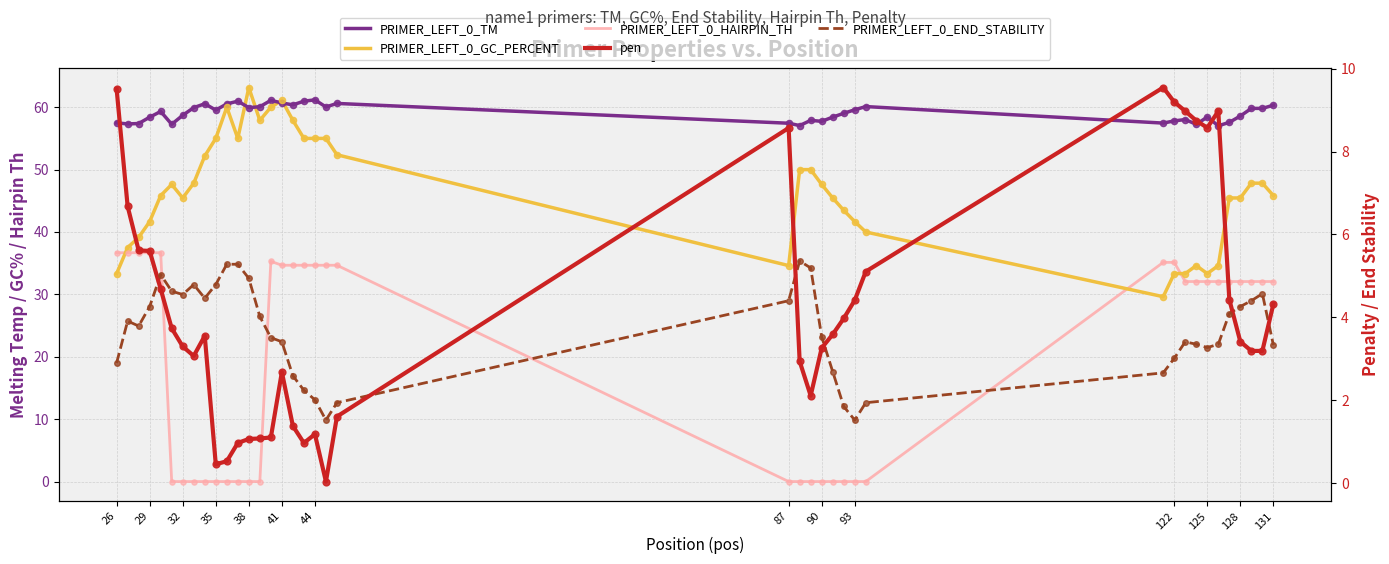

What are all the series names shown in the legend?

PRIMER_LEFT_0_TM, PRIMER_LEFT_0_GC_PERCENT, PRIMER_LEFT_0_HAIRPIN_TH, pen, PRIMER_LEFT_0_END_STABILITY